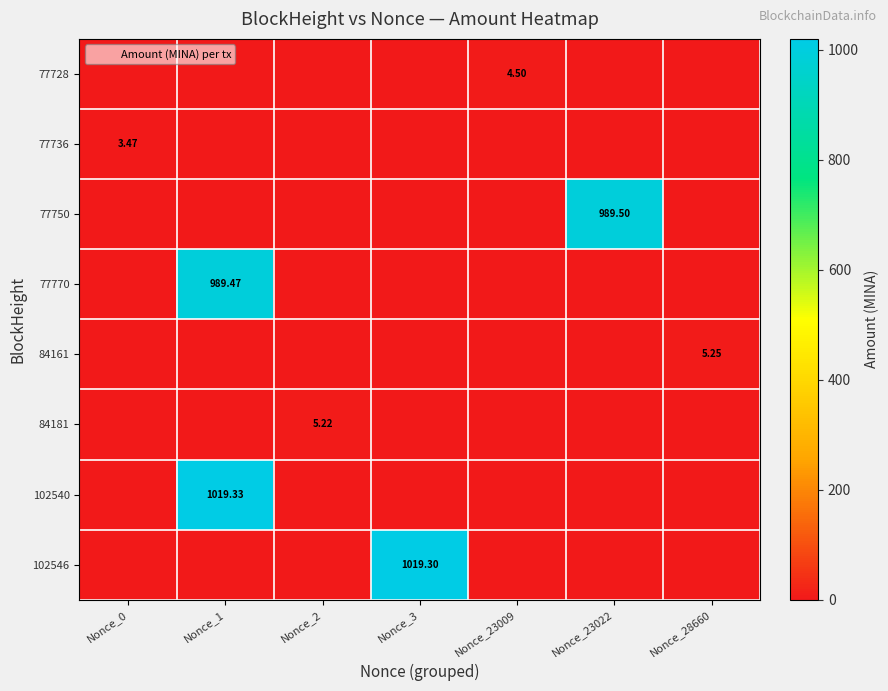

What is the highest value of the 77770 series?

989.5